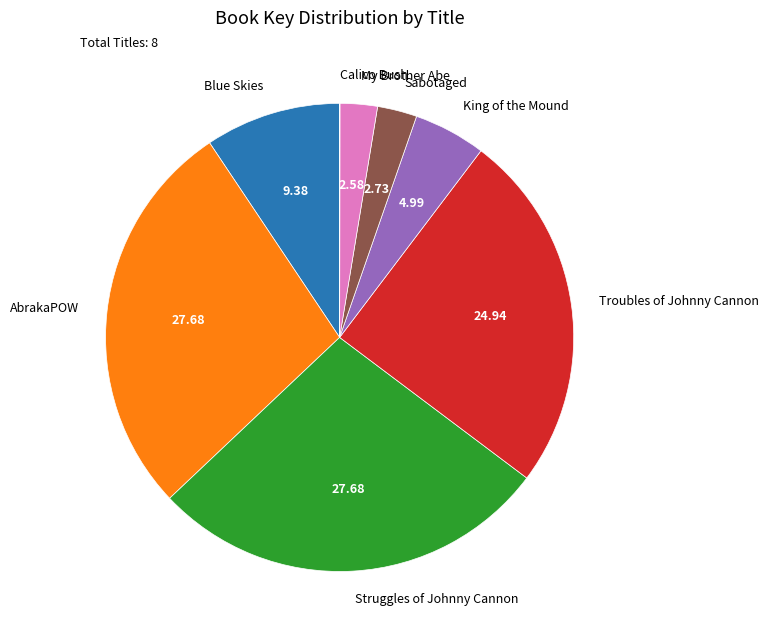

Does King of the Mound represent more than half of the total?

No